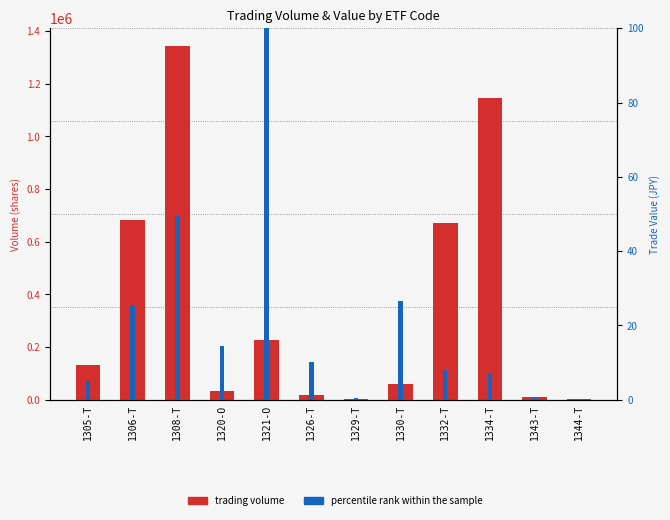

Rank the categories by percentile rank within the sample value from lowest to highest.

1344-T, 1329-T, 1343-T, 1305-T, 1334-T, 1332-T, 1326-T, 1320-O, 1306-T, 1330-T, 1308-T, 1321-O